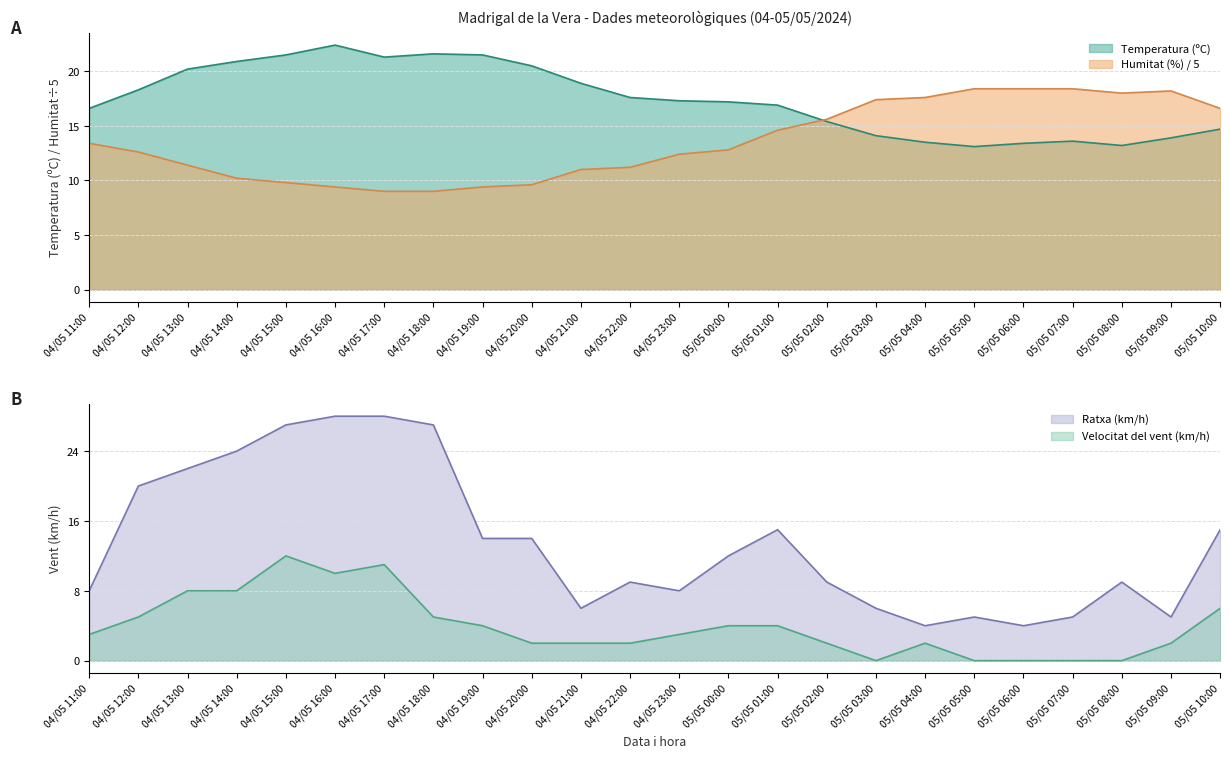

Which series changed the most between 04/05 16:00 and 05/05 09:00?

Ratxa (km/h)